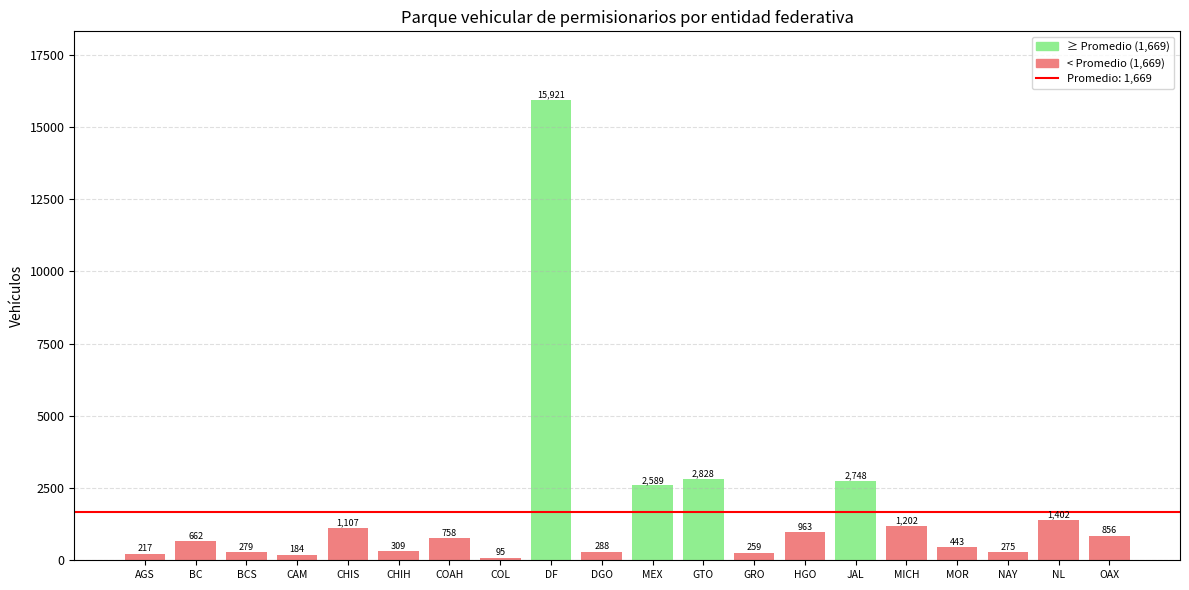

Reading left to right, list all the values displayed in this chart.

AGS=217	BC=662	BCS=279	CAM=184	CHIS=1107	CHIH=309	COAH=758	COL=95	DF=15921	DGO=288	MEX=2589	GTO=2828	GRO=259	HGO=963	JAL=2748	MICH=1202	MOR=443	NAY=275	NL=1402	OAX=856